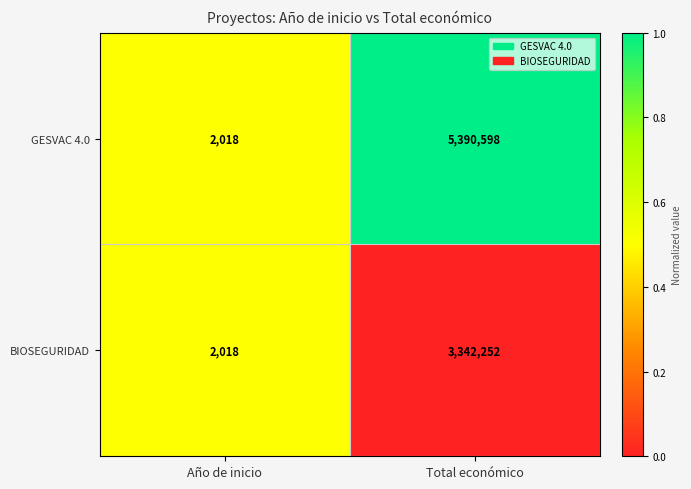

What is the maximum value shown in the chart?

5390598